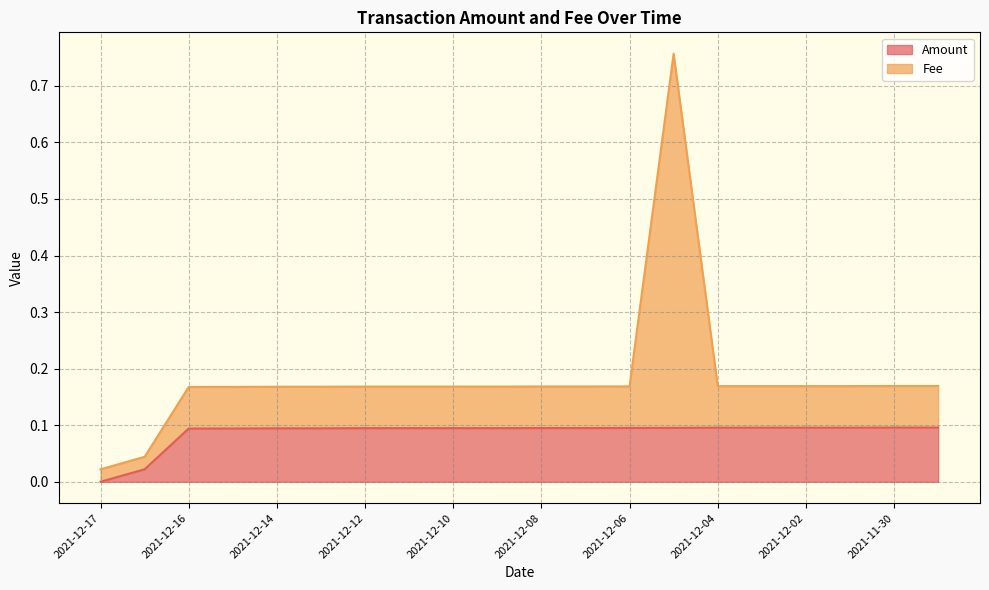

What is the difference between the maximum and minimum values in the Amount series?

0.1